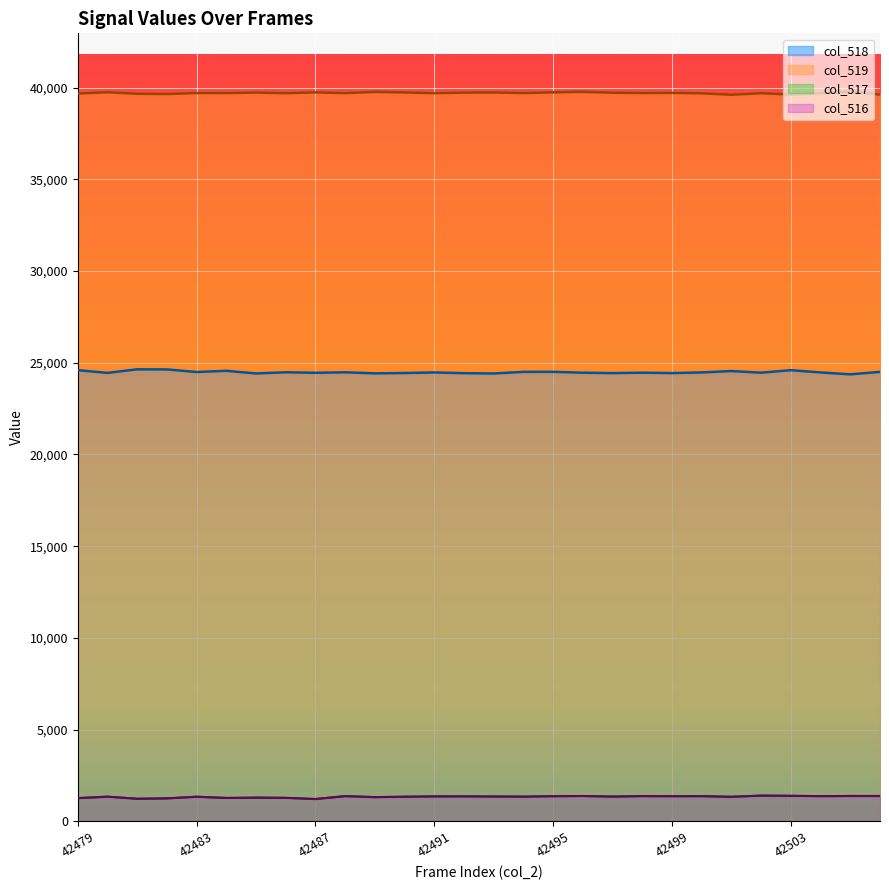

True or false: col_519 has a value of 19399 at 42480.

False